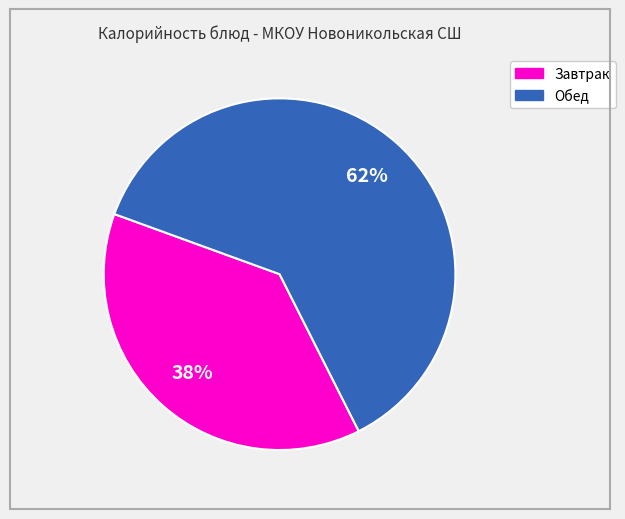

How many segments does this pie chart have?

2